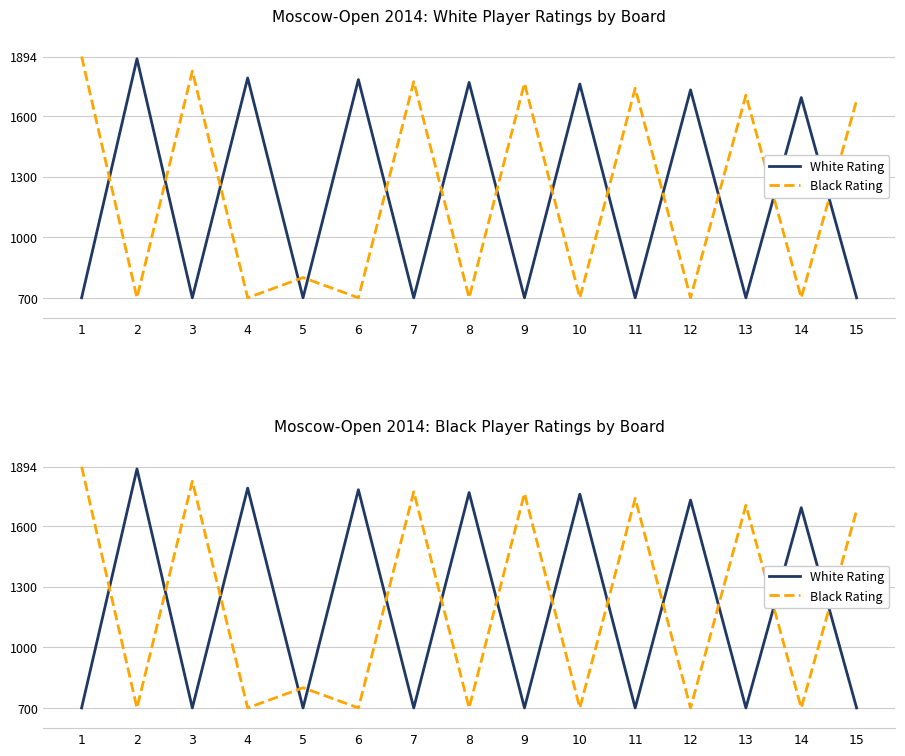

What is the sum of the White Rating values at 14 and 8?

3457